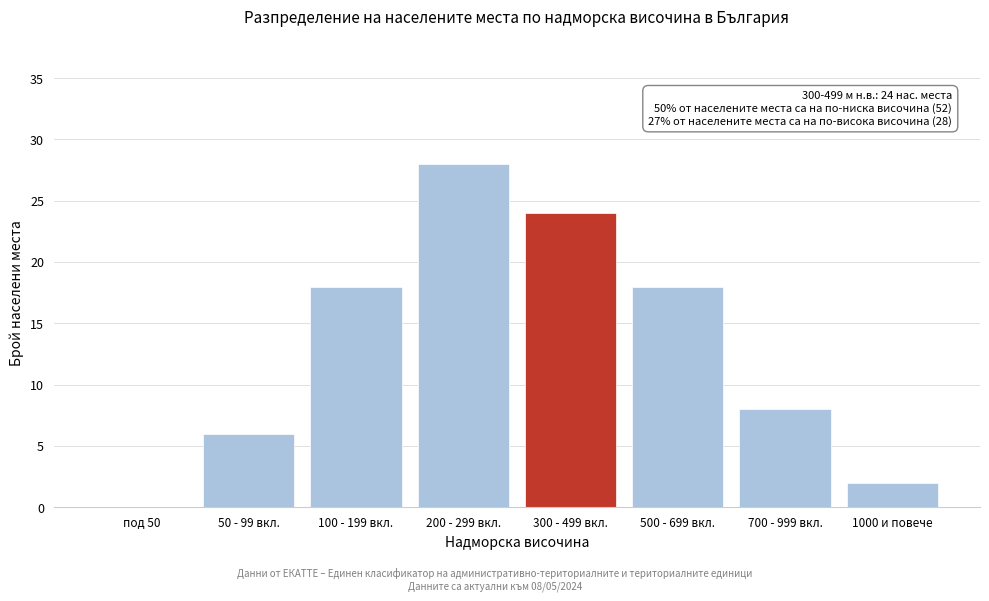

Reading left to right, extract all data points from this chart.

под 50=0	50 - 99 вкл.=6	100 - 199 вкл.=18	200 - 299 вкл.=28	300 - 499 вкл.=24	500 - 699 вкл.=18	700 - 999 вкл.=8	1000 и повече=2